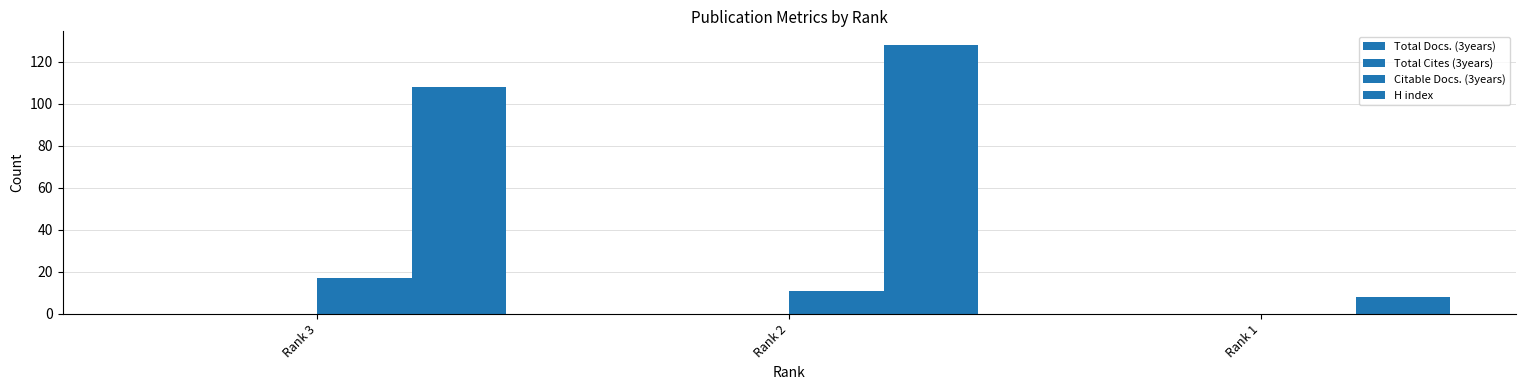

Does the chart contain stacked bars?

No